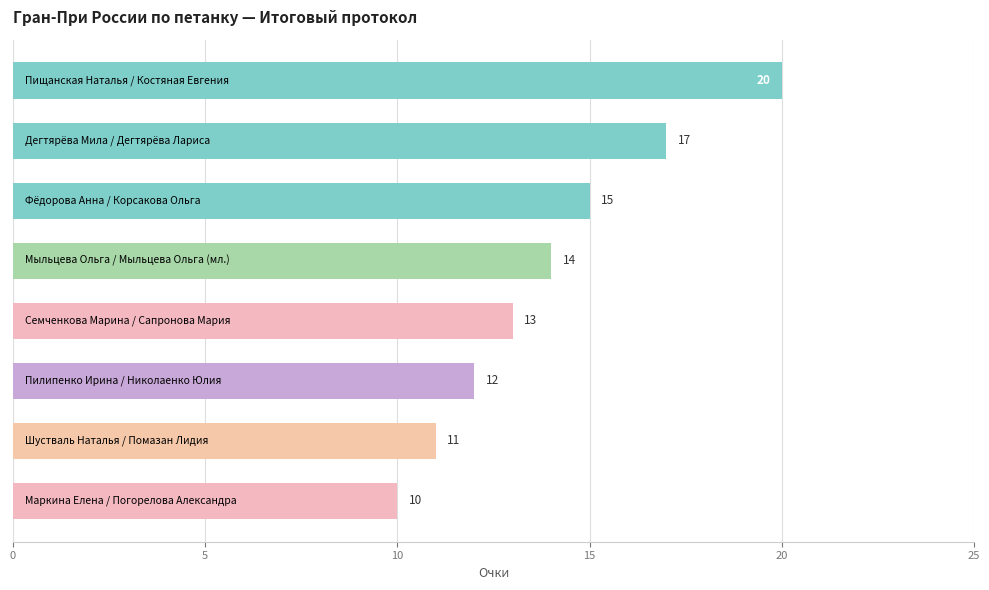

What is the difference between the second highest and second lowest values?

6